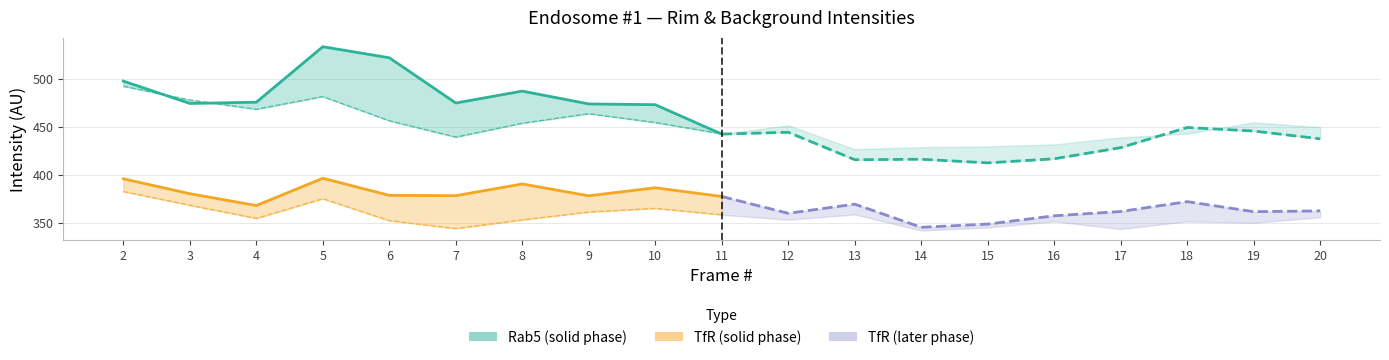

True or false: TfR rim and Rab5 rim cross at least once.

False